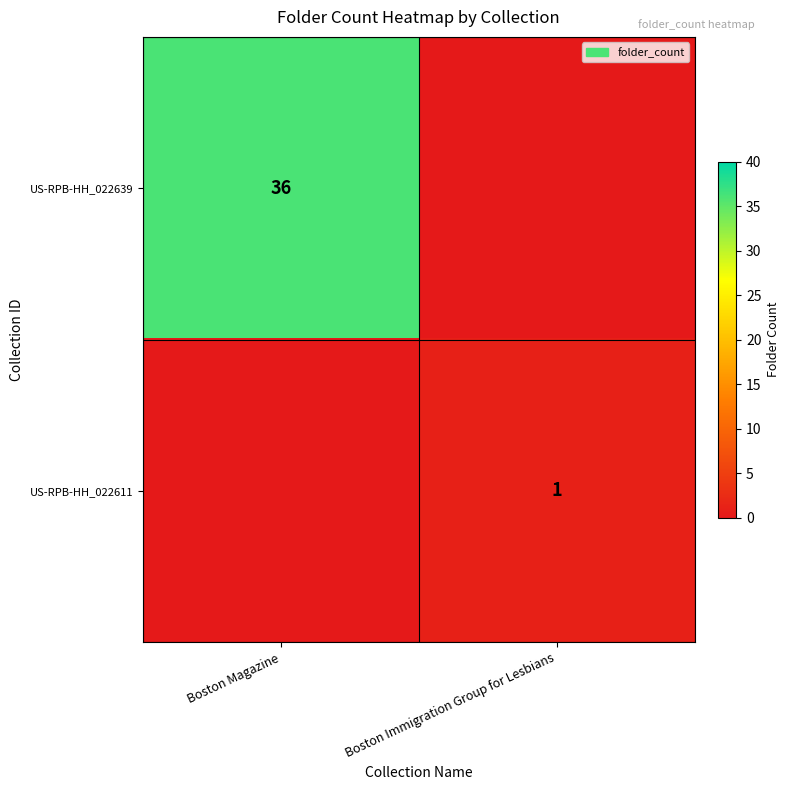

True or false: US-RPB-HH_022611 has a value of 1 at Boston Immigration Group for Lesbians.

True